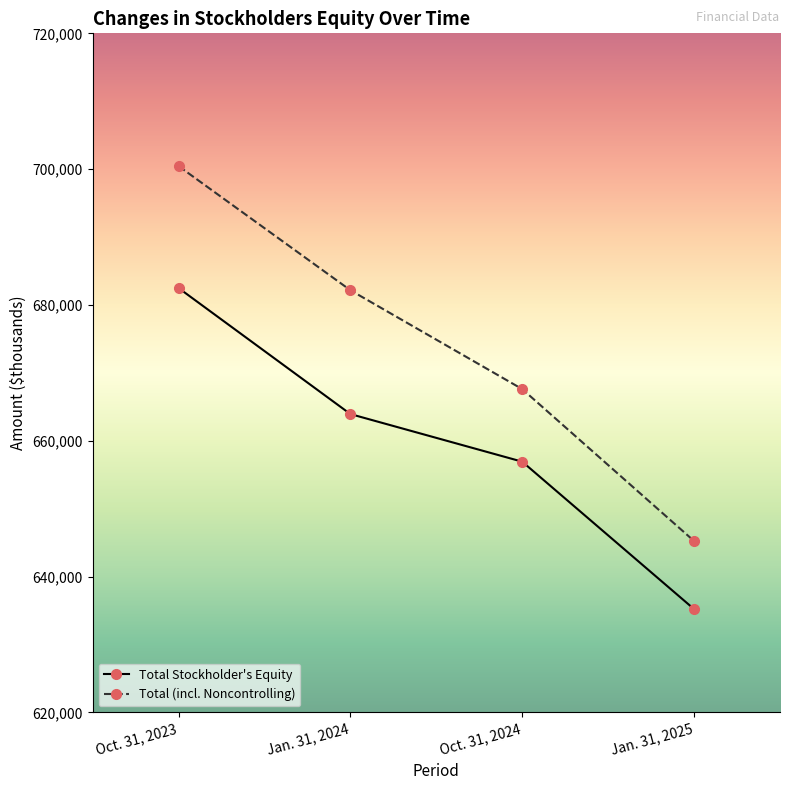

Rank the series by their average value, from lowest to highest.

Total Stockholder's Equity, Total (incl. Noncontrolling)